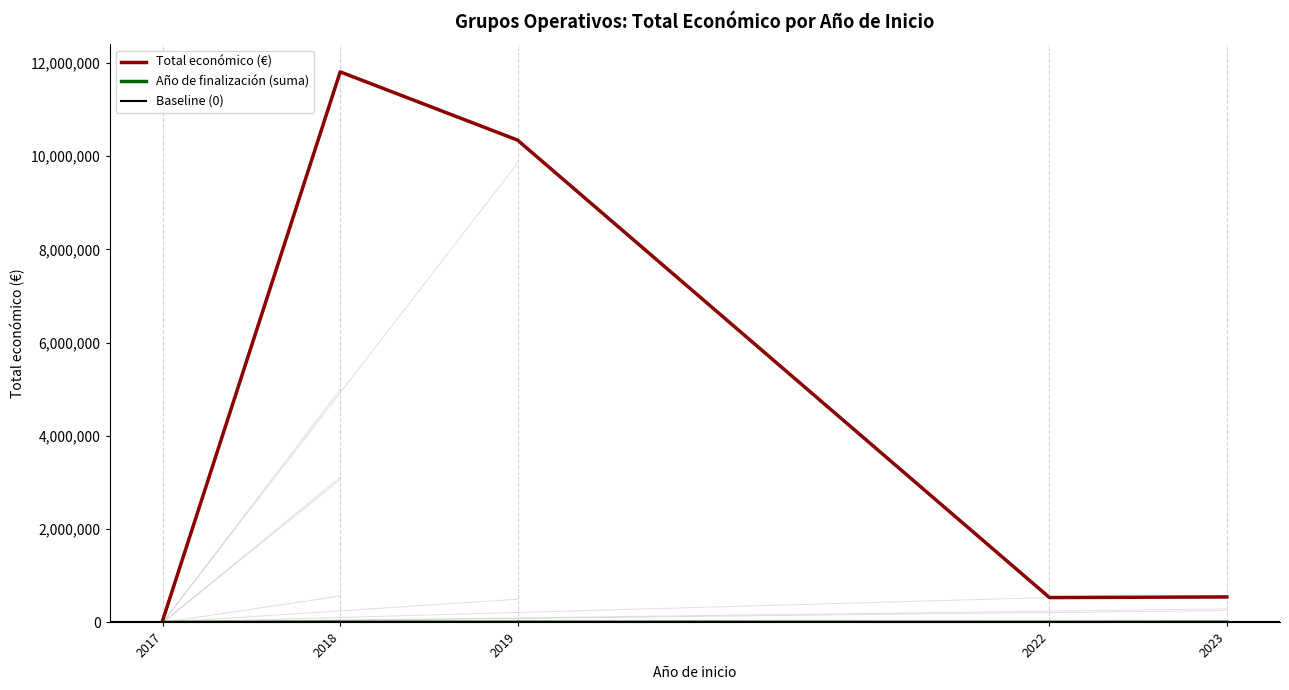

True or false: Año de finalización has a value of 3093 at 2018.

False